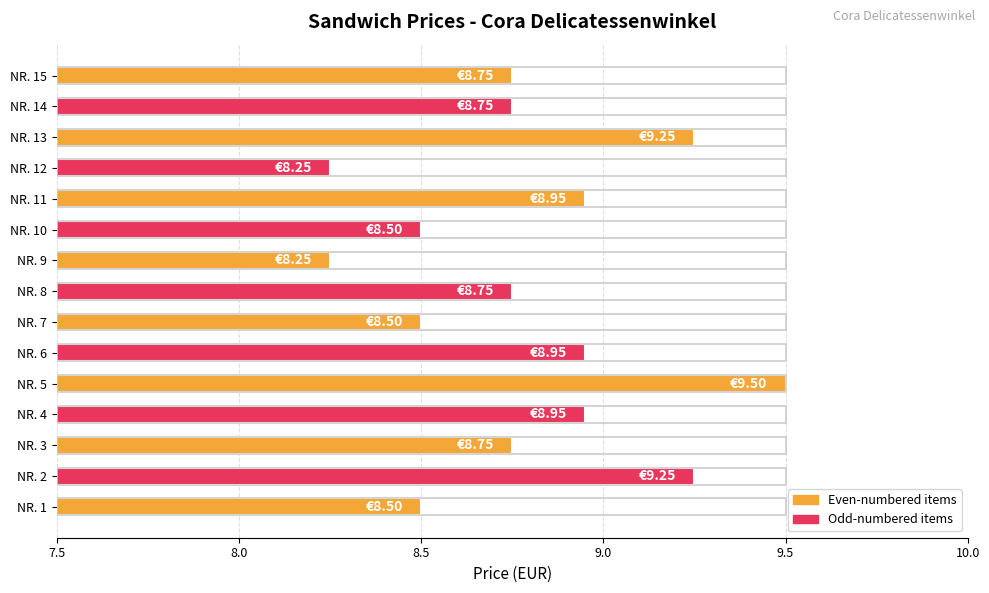

What is the maximum value shown in the chart?

9.5